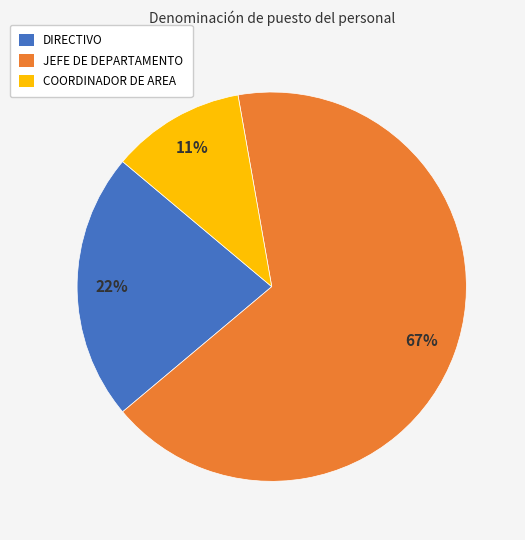

To the nearest percent, what portion does DIRECTIVO represent?

22%